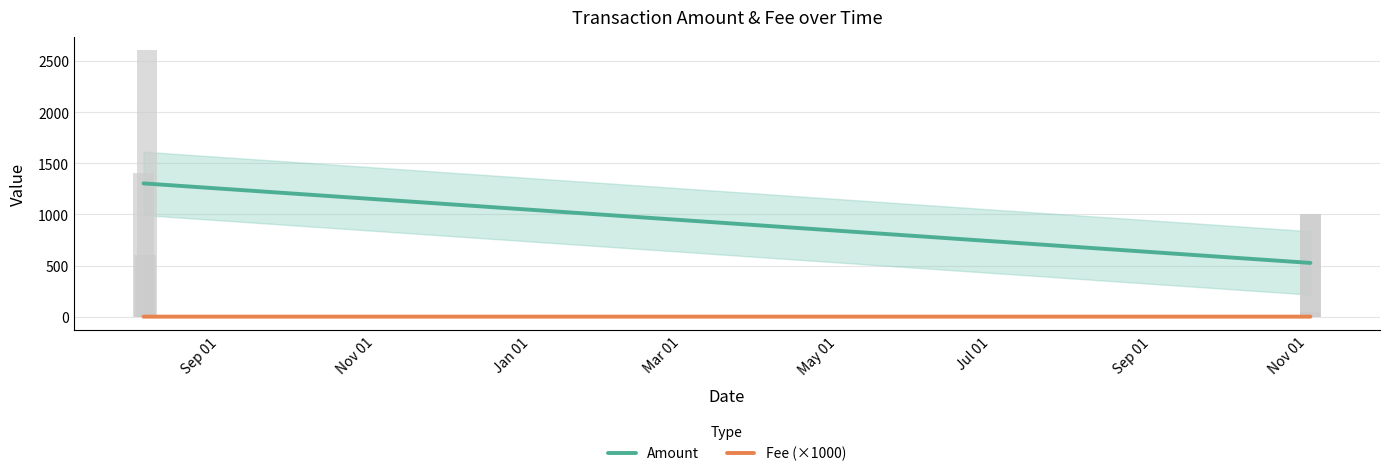

Which series has the widest spread of values?

Amount